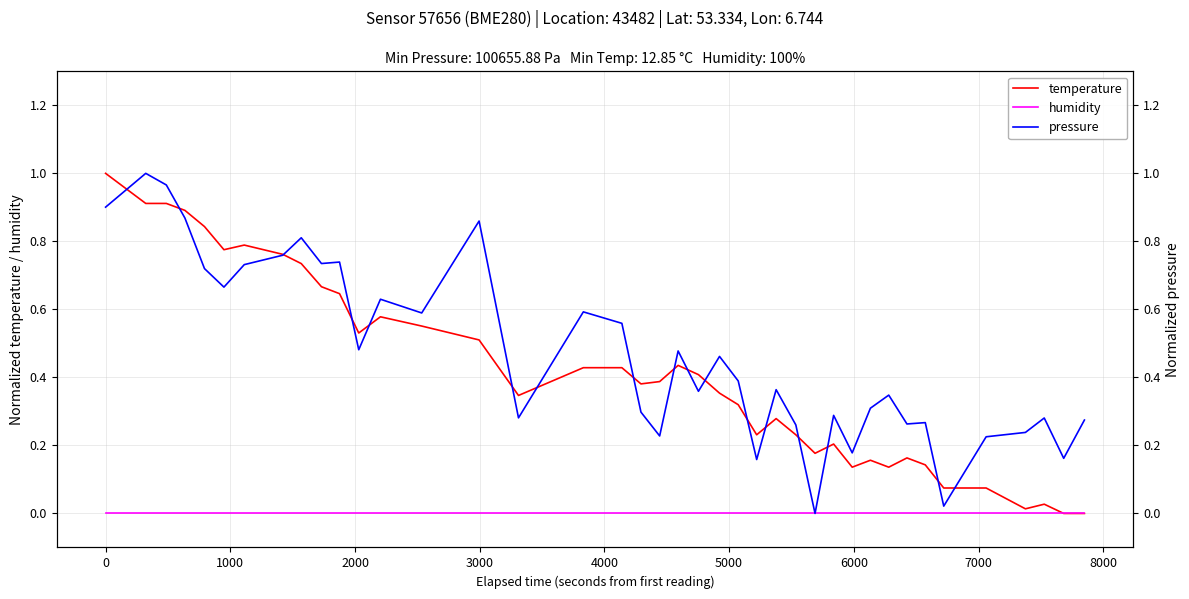

What is the maximum value for temperature?

1.0